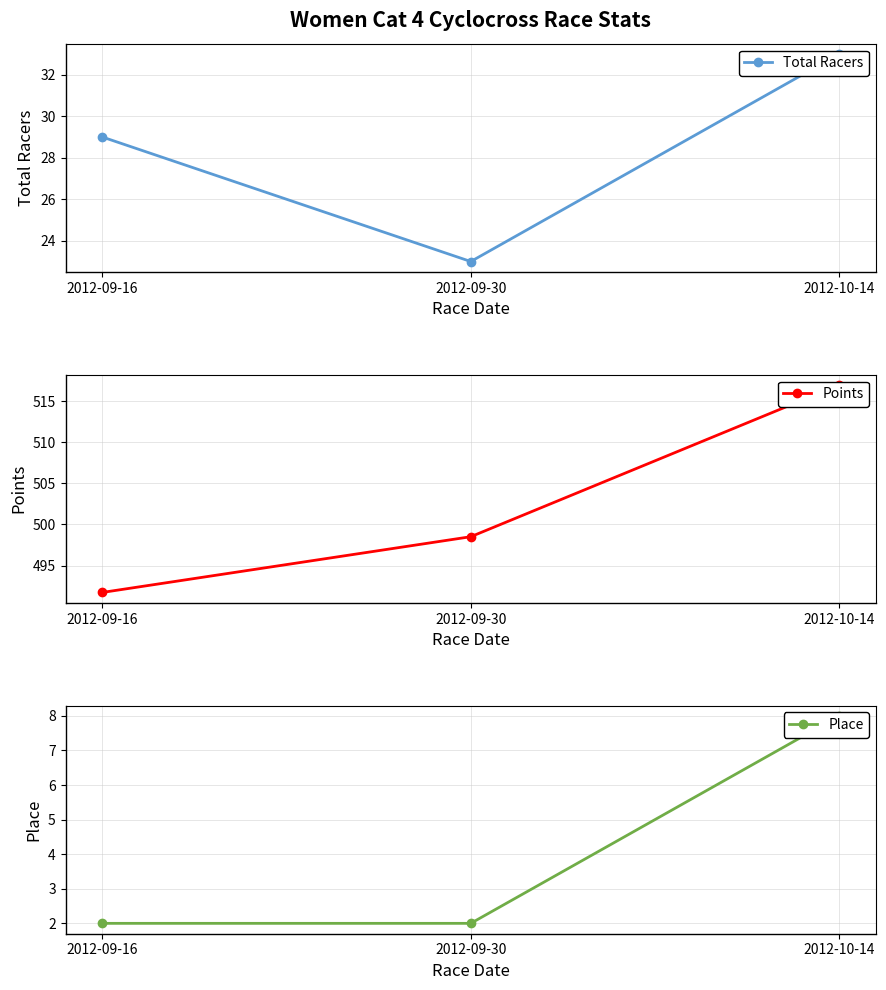

What is the approximate value of Place at 2012-09-16?

2.0